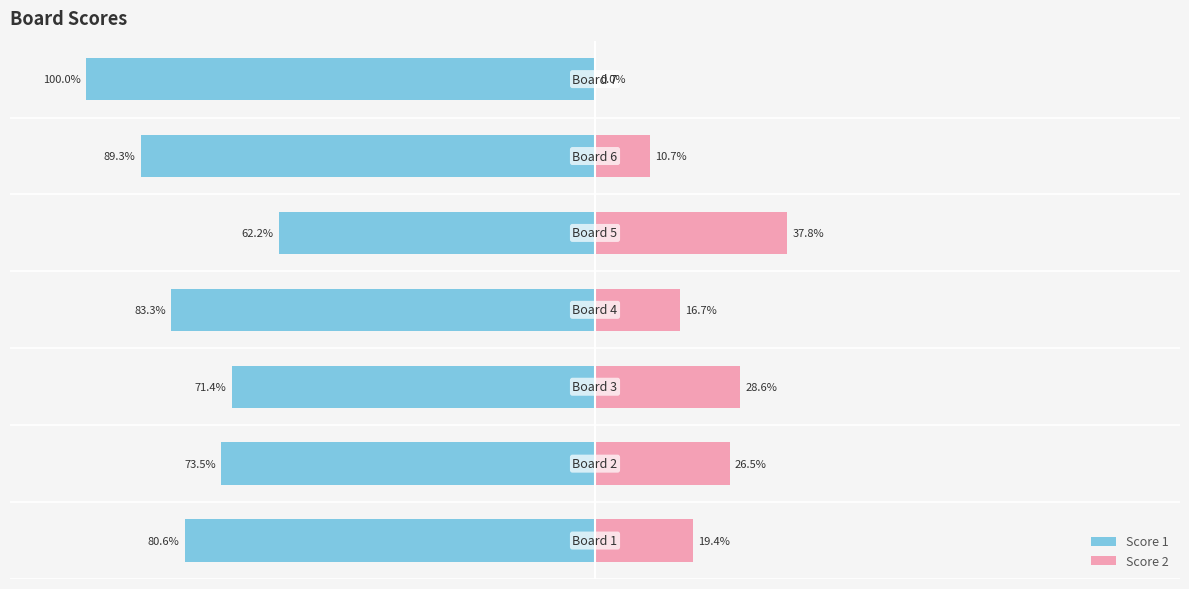

How many distinct data groups are displayed?

2